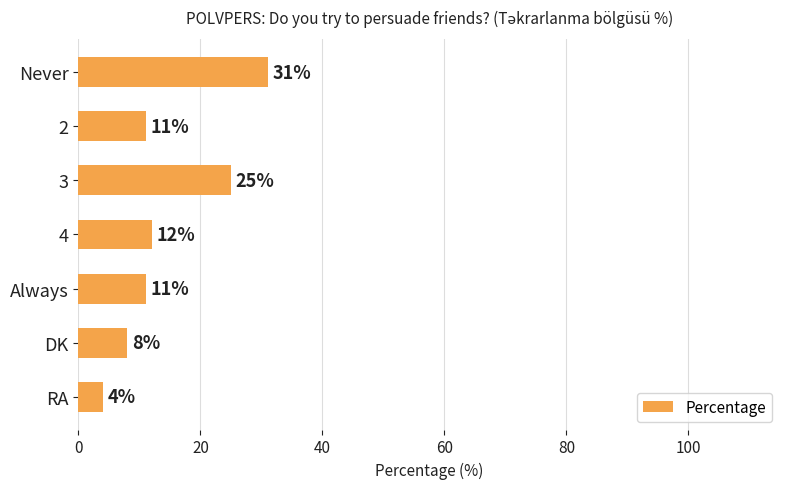

What is the difference between the maximum and minimum values?

27